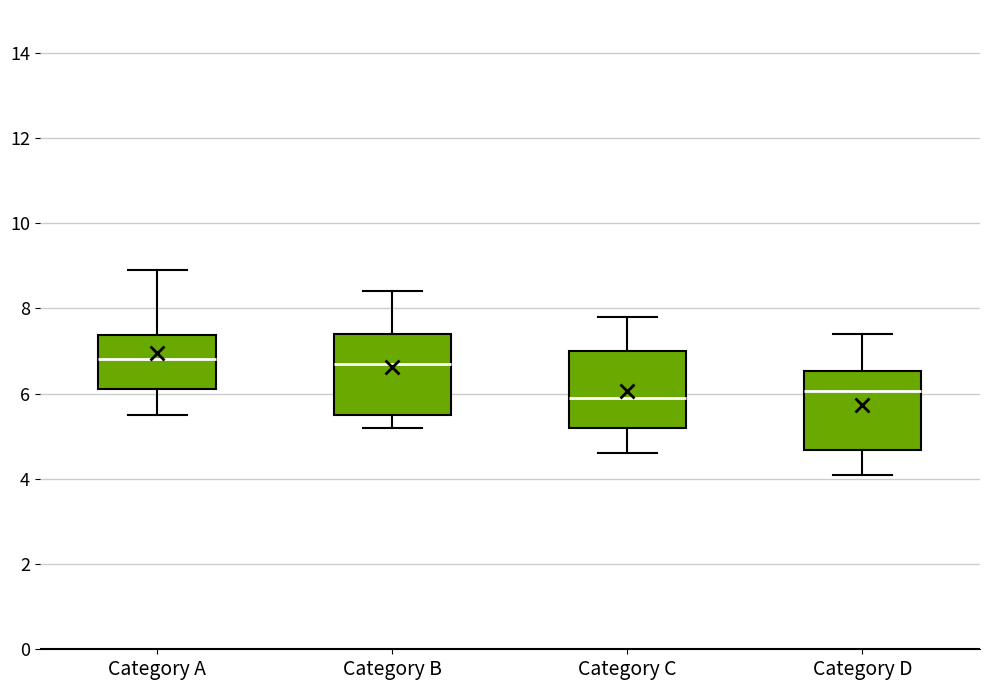

Where does the lower whisker of the box for Category D end on the y-axis? The values are not printed on the chart, so give them approximately, as read against the axis.

4.2